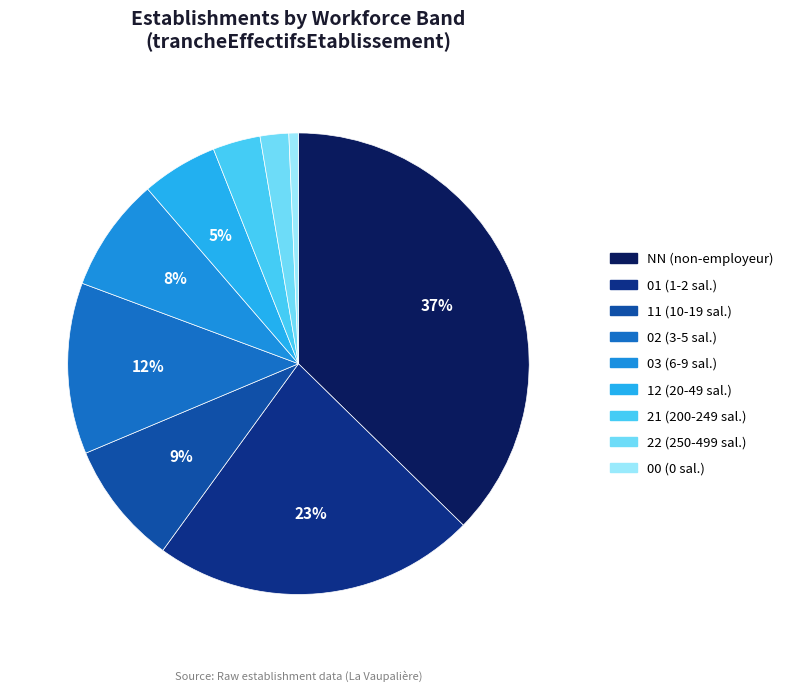

How many segments does this pie chart have?

9